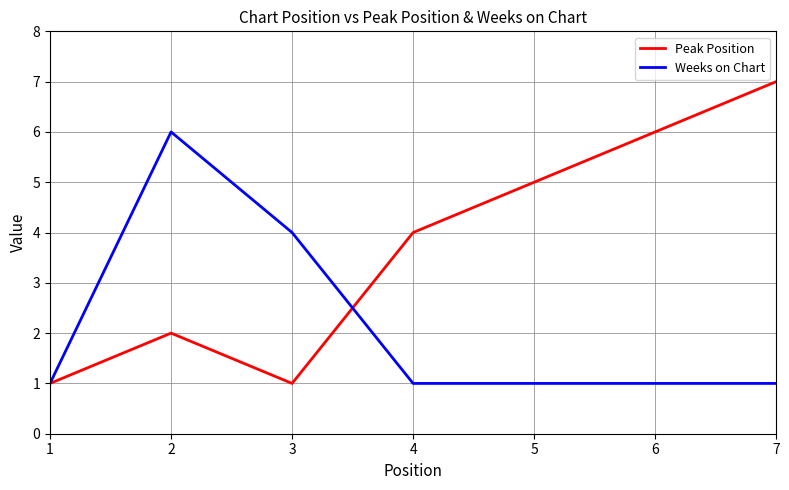

Is it true that Peak Position equals 2 at 2?

True